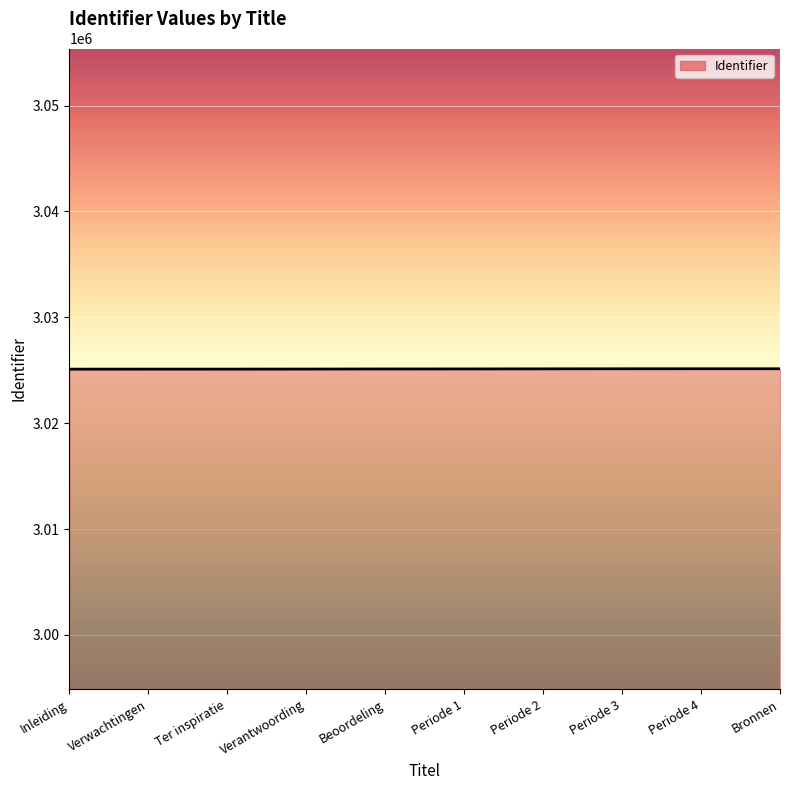

True or false: the data shows 3025142 at Periode 3.

True